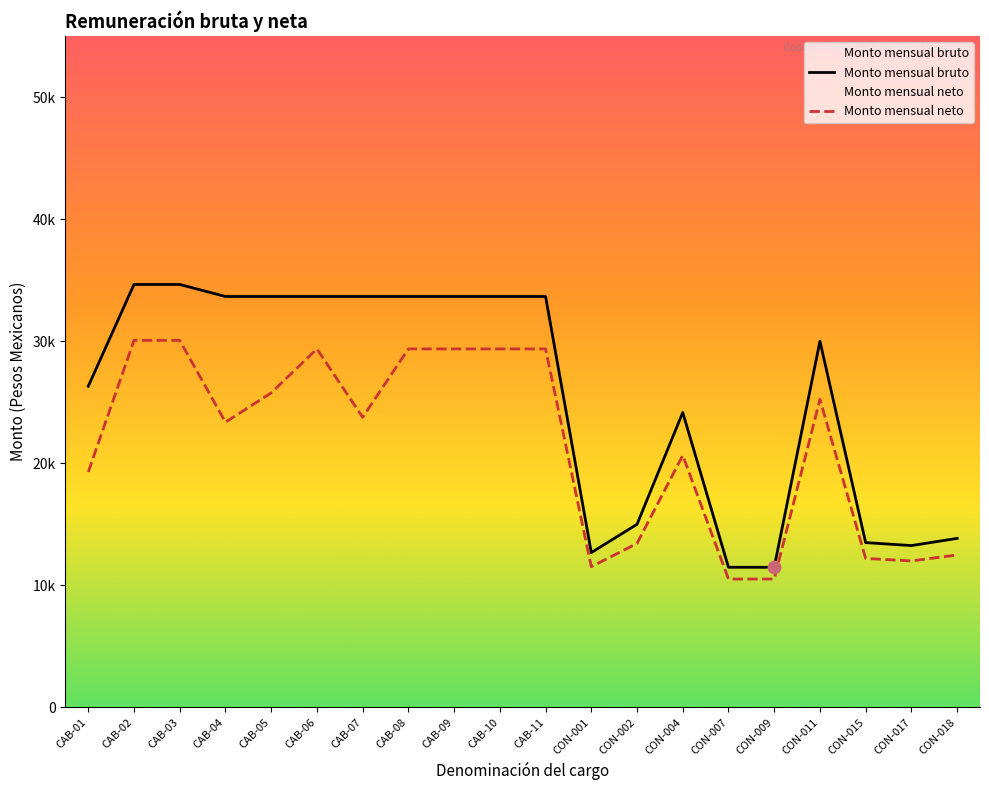

Which series has the largest total across all categories?

Monto mensual bruto